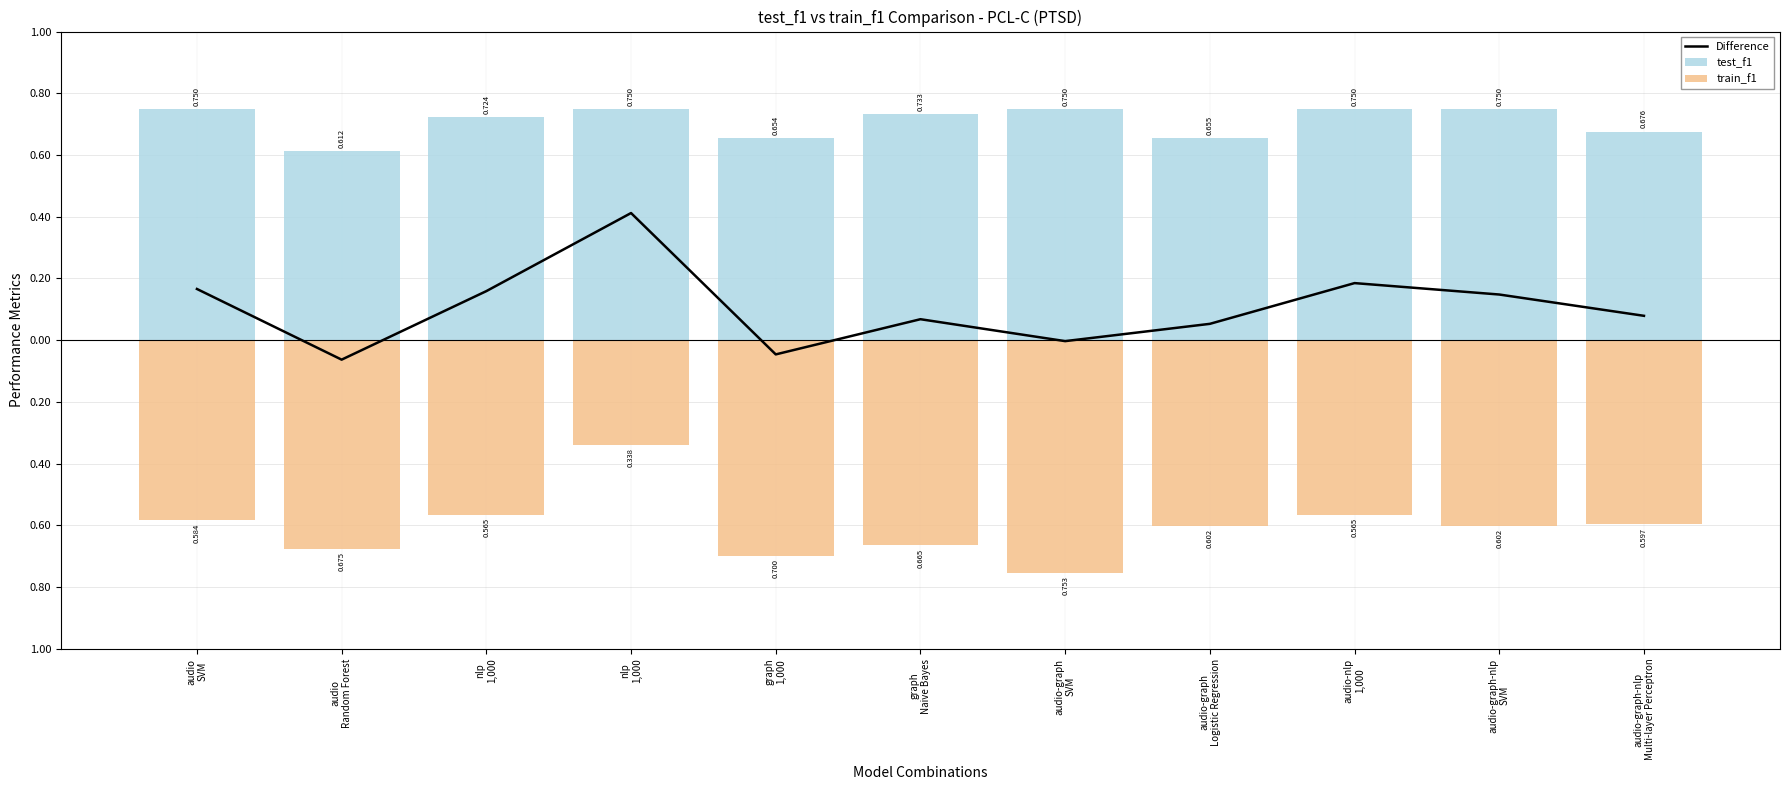

The train_f1 series shows -0.6 at audio-graph
Logistic Regression. True or false?

True